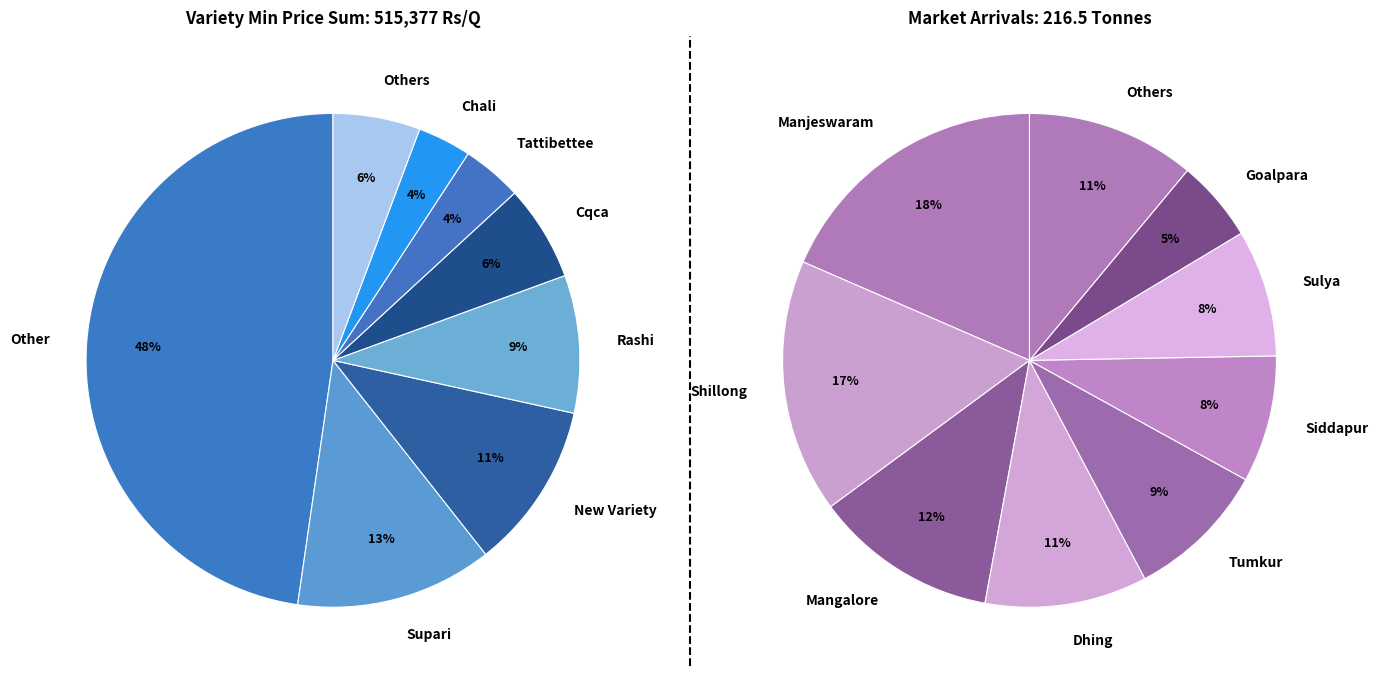

How many slices are in this pie chart?

9